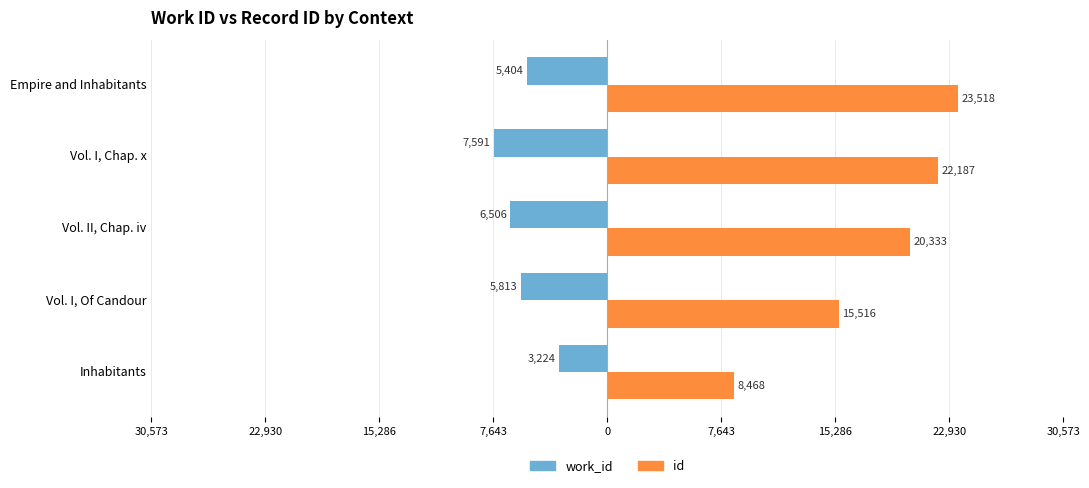

List the series in order of their overall mean, lowest first.

work_id, id